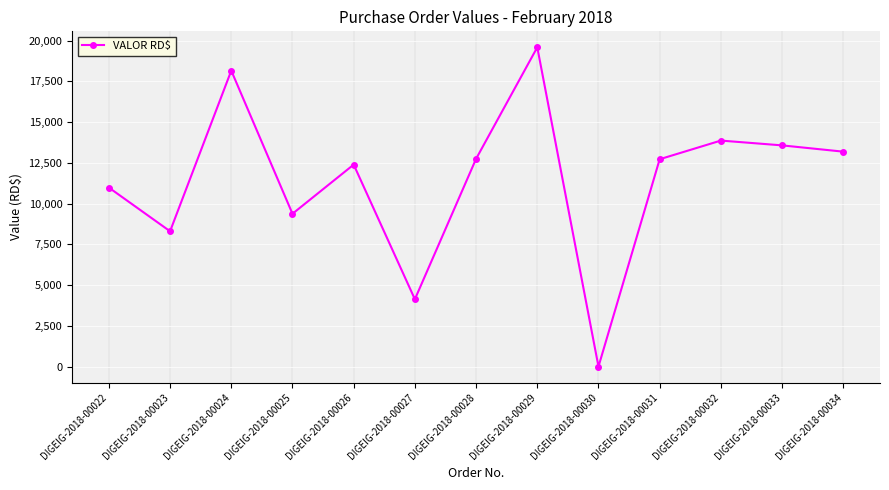

Is it true that the value at DIGEIG-2018-00029 is 27303.4?

False